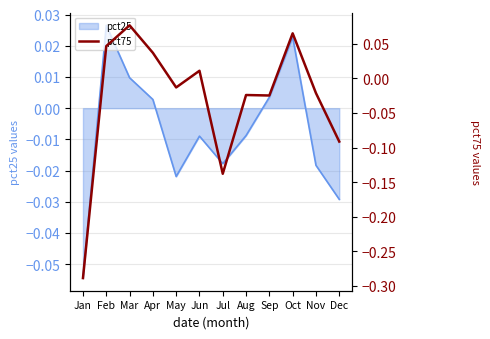

What is the change in value from Feb to Dec?

-0.1